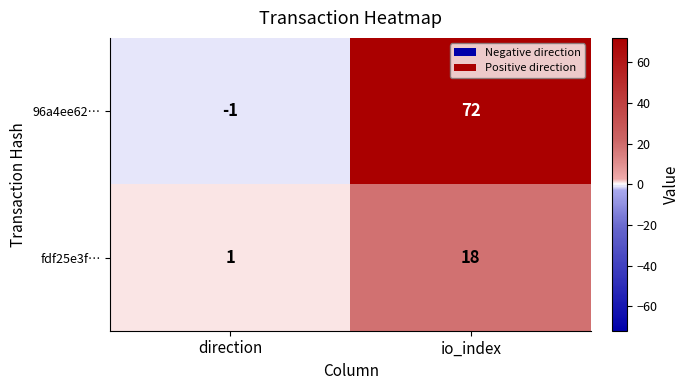

How many positive values does the 96a4ee62… series have?

1